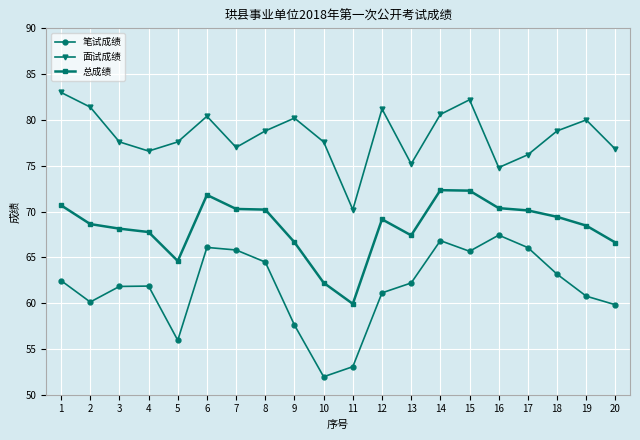

In 笔试成绩, how many points are lower than both neighbors (excluding endpoints)?

4